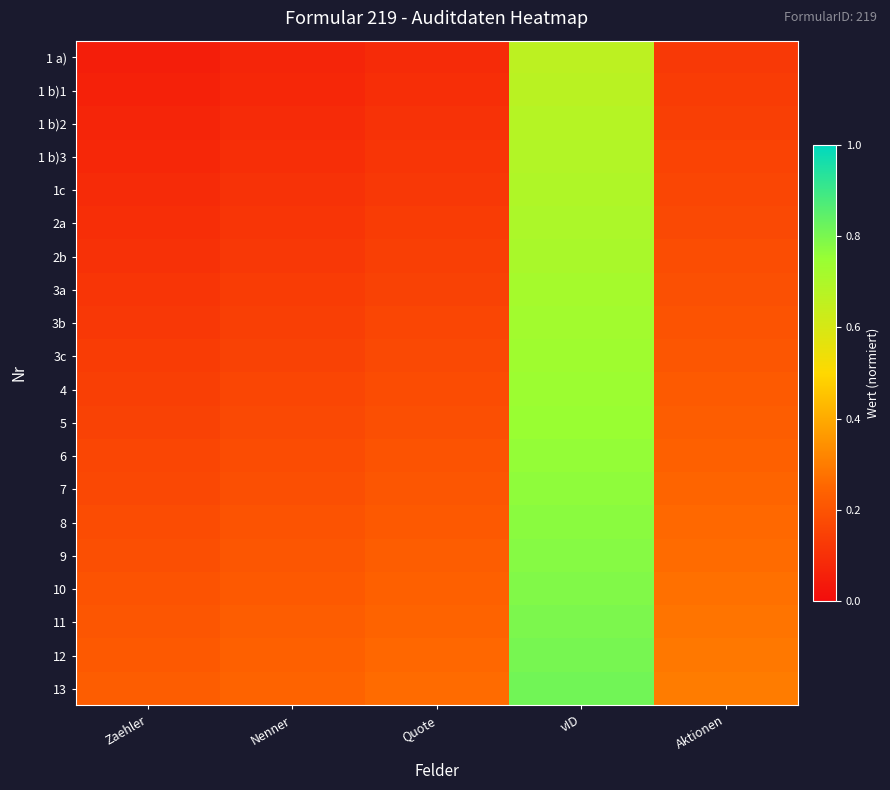

Reading left to right, extract all data points from this chart.

1 a): Zaehler=0.1	Nenner=0.1	Quote=0.1	vID=0.7	Aktionen=0.1
1 b)1: Zaehler=0.1	Nenner=0.1	Quote=0.1	vID=0.7	Aktionen=0.1
1 b)2: Zaehler=0.1	Nenner=0.1	Quote=0.1	vID=0.7	Aktionen=0.1
1 b)3: Zaehler=0.1	Nenner=0.1	Quote=0.1	vID=0.7	Aktionen=0.2
1c: Zaehler=0.1	Nenner=0.1	Quote=0.1	vID=0.7	Aktionen=0.2
2a: Zaehler=0.1	Nenner=0.1	Quote=0.1	vID=0.7	Aktionen=0.2
2b: Zaehler=0.1	Nenner=0.1	Quote=0.1	vID=0.7	Aktionen=0.2
3a: Zaehler=0.1	Nenner=0.1	Quote=0.2	vID=0.7	Aktionen=0.2
3b: Zaehler=0.1	Nenner=0.1	Quote=0.2	vID=0.7	Aktionen=0.2
3c: Zaehler=0.1	Nenner=0.2	Quote=0.2	vID=0.7	Aktionen=0.2
4: Zaehler=0.1	Nenner=0.2	Quote=0.2	vID=0.7	Aktionen=0.2
5: Zaehler=0.2	Nenner=0.2	Quote=0.2	vID=0.7	Aktionen=0.2
6: Zaehler=0.2	Nenner=0.2	Quote=0.2	vID=0.8	Aktionen=0.2
7: Zaehler=0.2	Nenner=0.2	Quote=0.2	vID=0.8	Aktionen=0.2
8: Zaehler=0.2	Nenner=0.2	Quote=0.2	vID=0.8	Aktionen=0.3
9: Zaehler=0.2	Nenner=0.2	Quote=0.2	vID=0.8	Aktionen=0.3
10: Zaehler=0.2	Nenner=0.2	Quote=0.2	vID=0.8	Aktionen=0.3
11: Zaehler=0.2	Nenner=0.2	Quote=0.2	vID=0.8	Aktionen=0.3
12: Zaehler=0.2	Nenner=0.2	Quote=0.3	vID=0.8	Aktionen=0.3
13: Zaehler=0.2	Nenner=0.2	Quote=0.3	vID=0.8	Aktionen=0.3